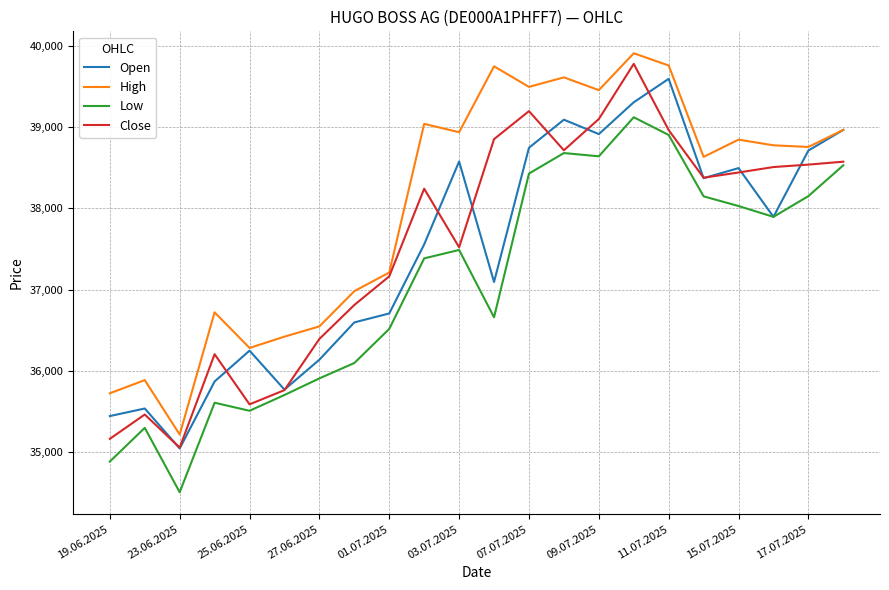

Is this an area chart (filled region under the line)?

No